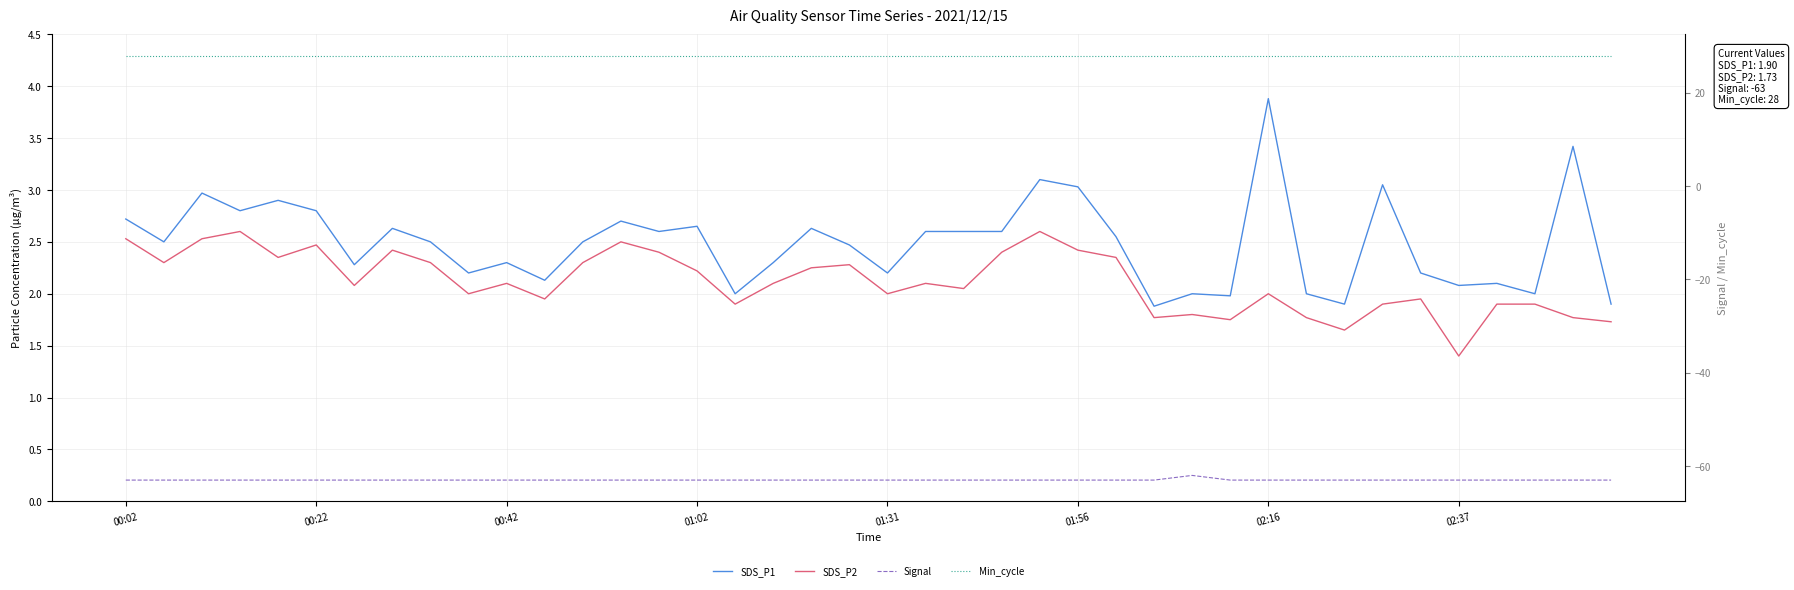

What are all the series names shown in the legend?

SDS_P1, SDS_P2, Signal, Min_cycle